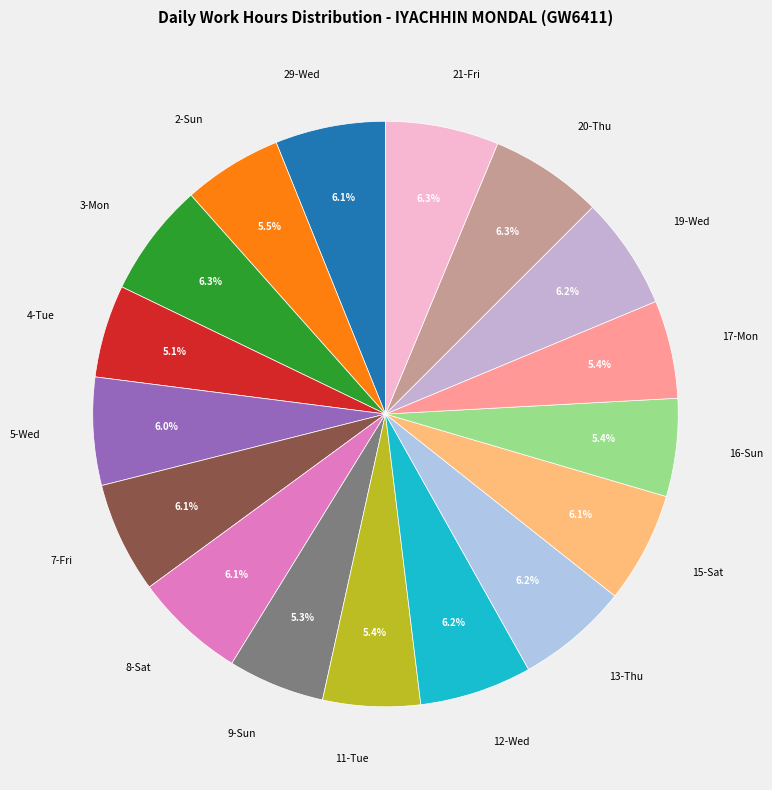

Is it true that 9-Sun is 5% of the pie?

True